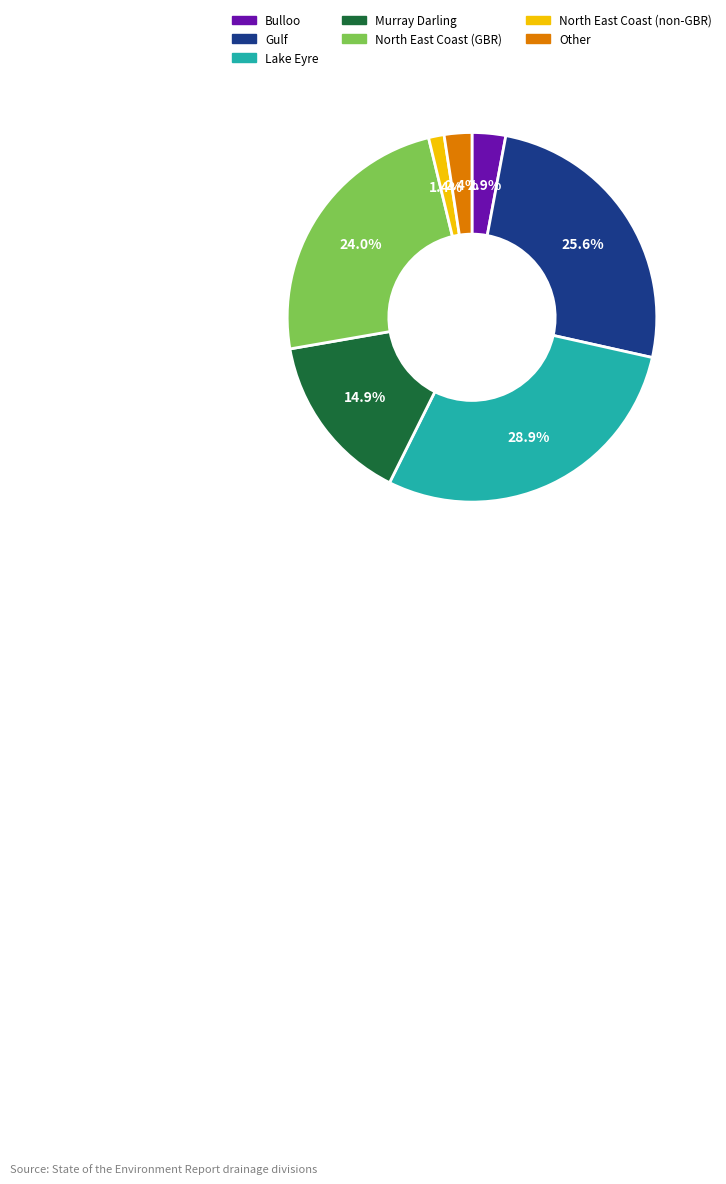

Rank the categories by value from highest to lowest.

Lake Eyre, Gulf, North East Coast (GBR), Murray Darling, Bulloo, Other, North East Coast (non-GBR)